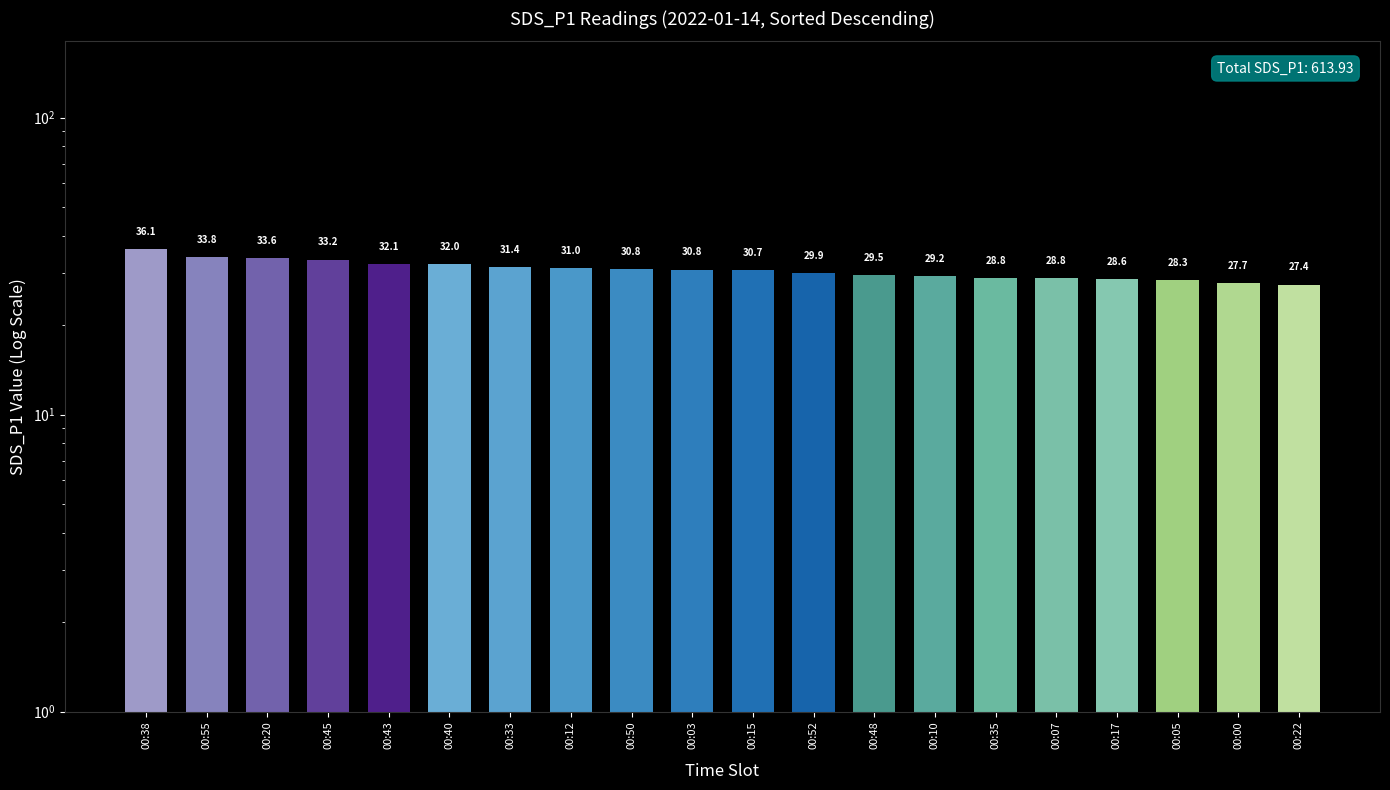

At which label does the data first exceed 30?

00:38